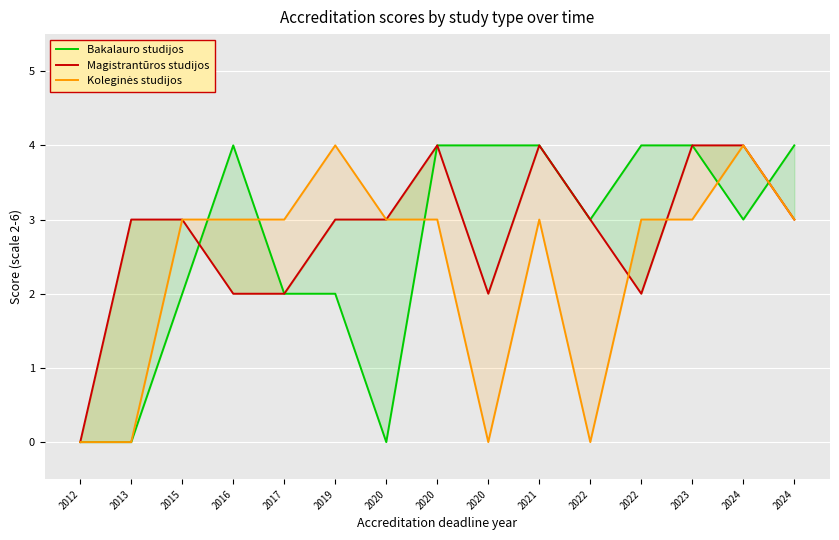

Which series has the largest total across all categories?

Magistrantūros studijos